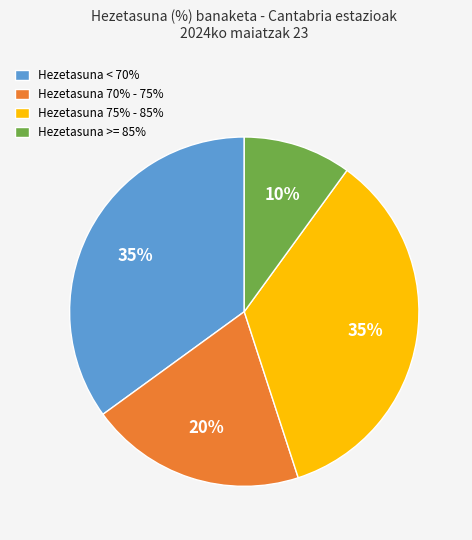

Which category has the smallest portion of the pie?

Hezetasuna >= 85%